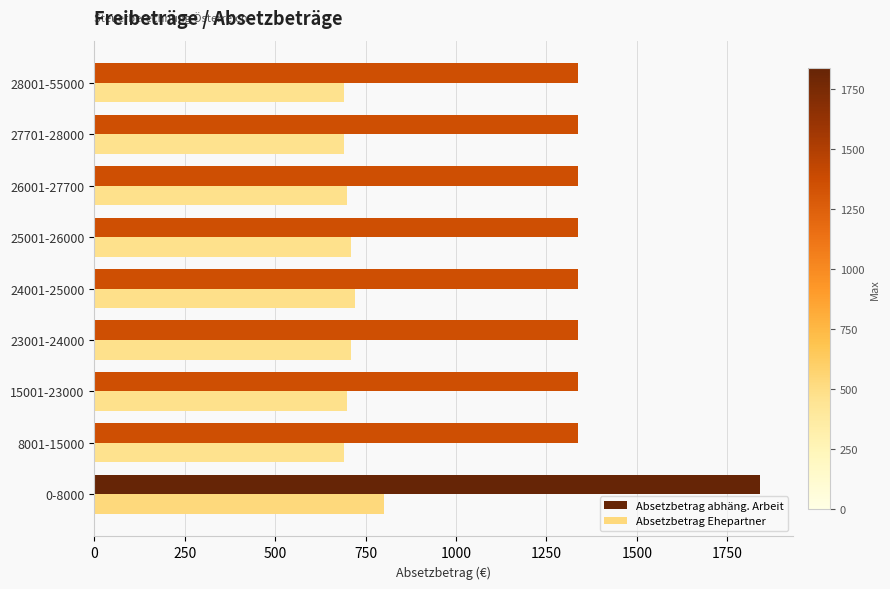

What is the difference between the maximum and second lowest values in the Absetzbetrag abhäng. Arbeit series?

502